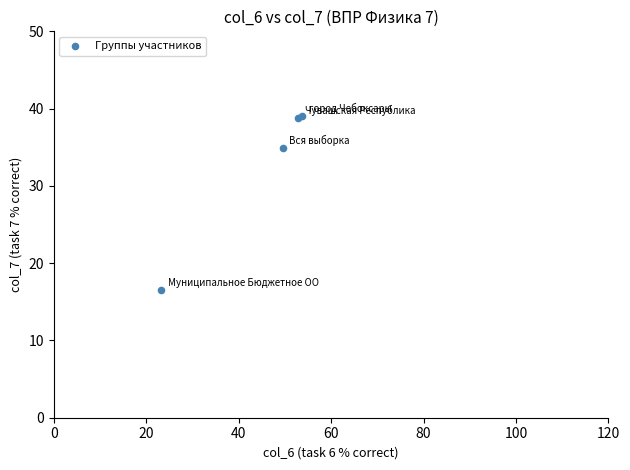

What Y value in the scatter plot is closest to 27?

34.9